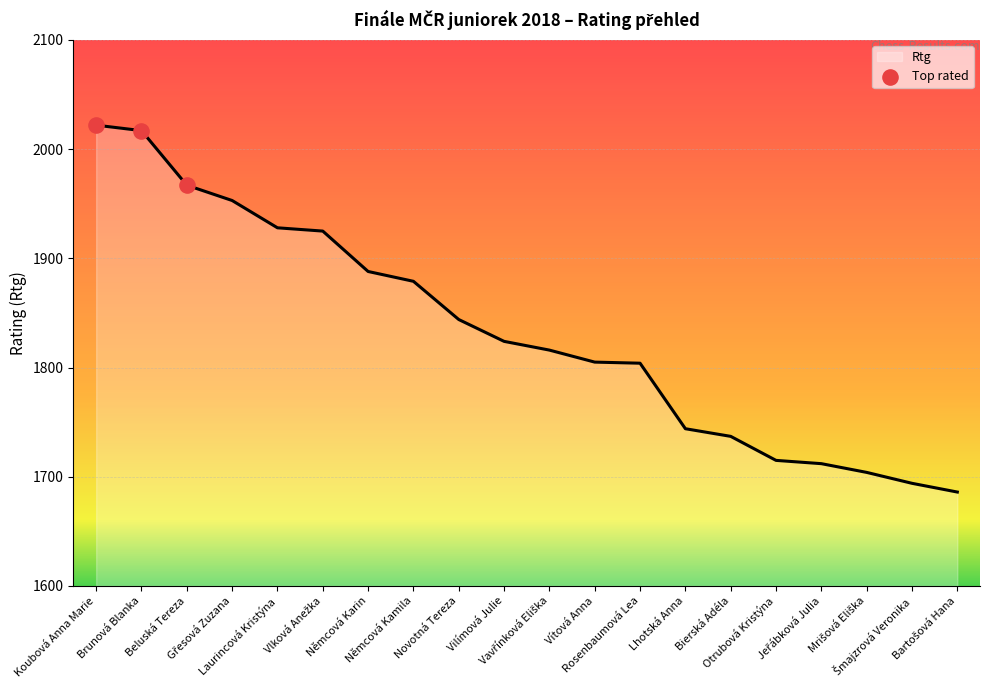

What is the change in value from Koubová Anna Marie to Beluská Tereza?

-55